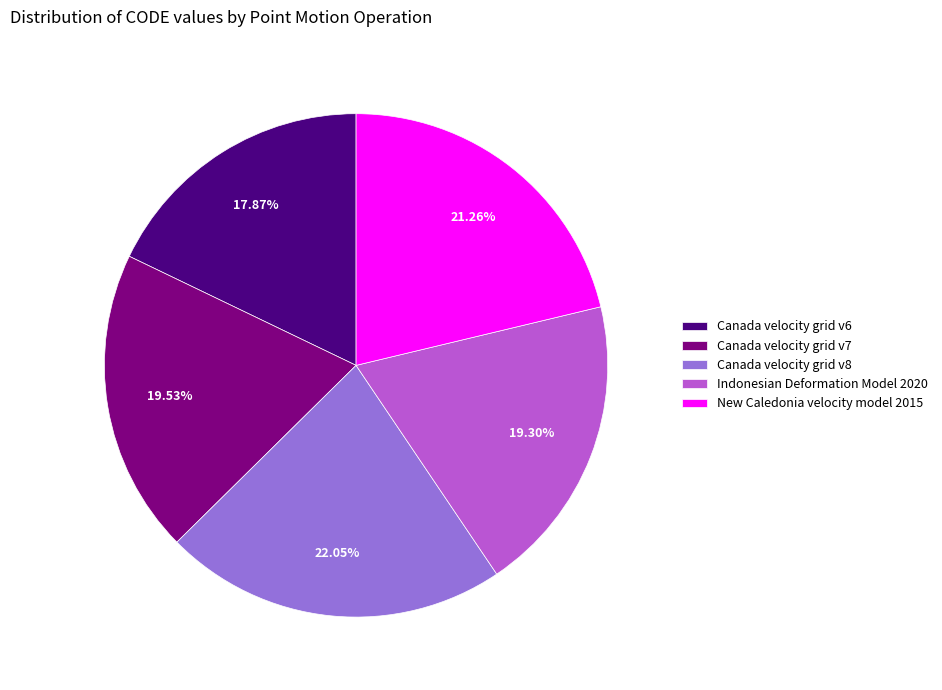

Is the sum of Indonesian Deformation Model 2020 and Canada velocity grid v8 greater than half?

No